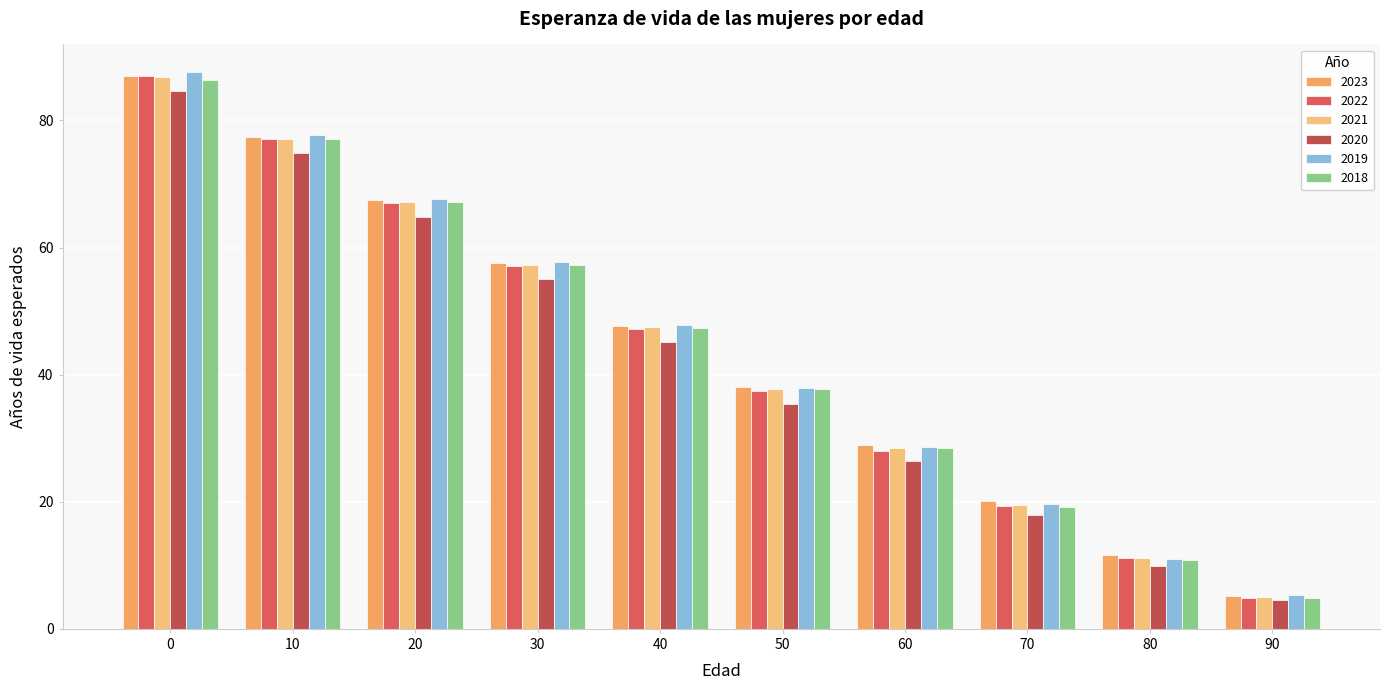

Count the number of data series in this chart.

6